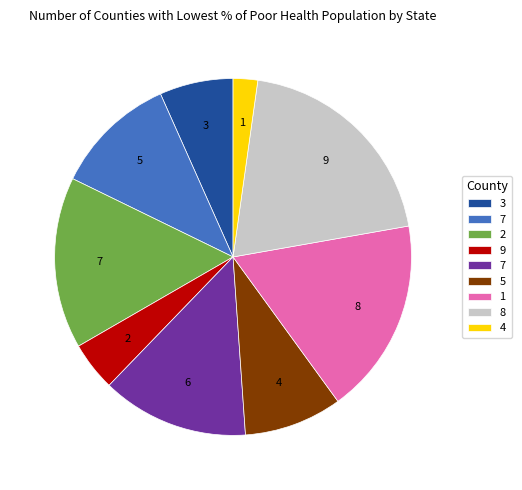

Is there a majority slice in this chart?

No